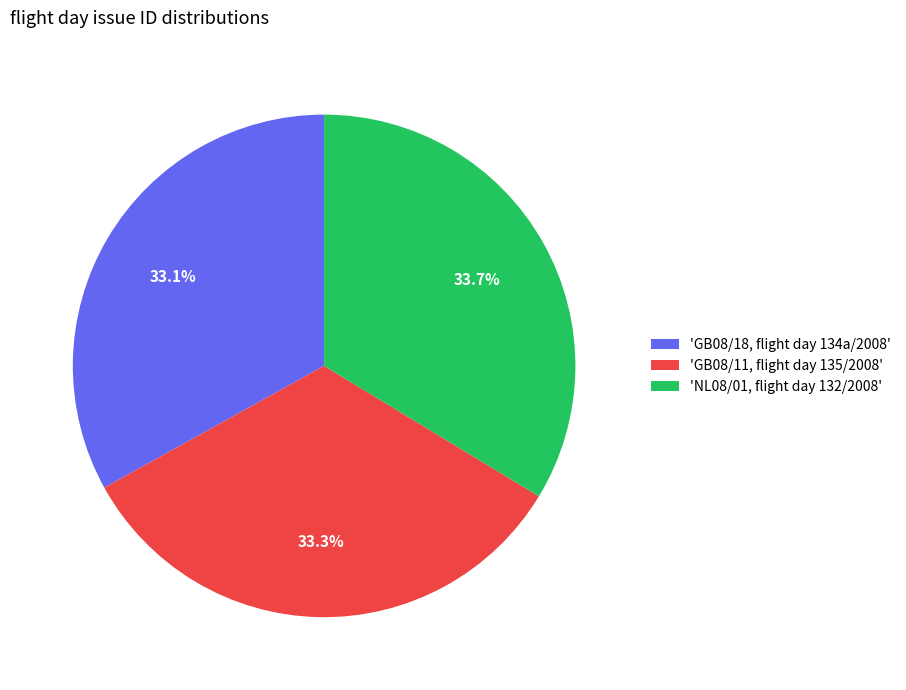

To the nearest percent, what is the average slice percentage?

33%